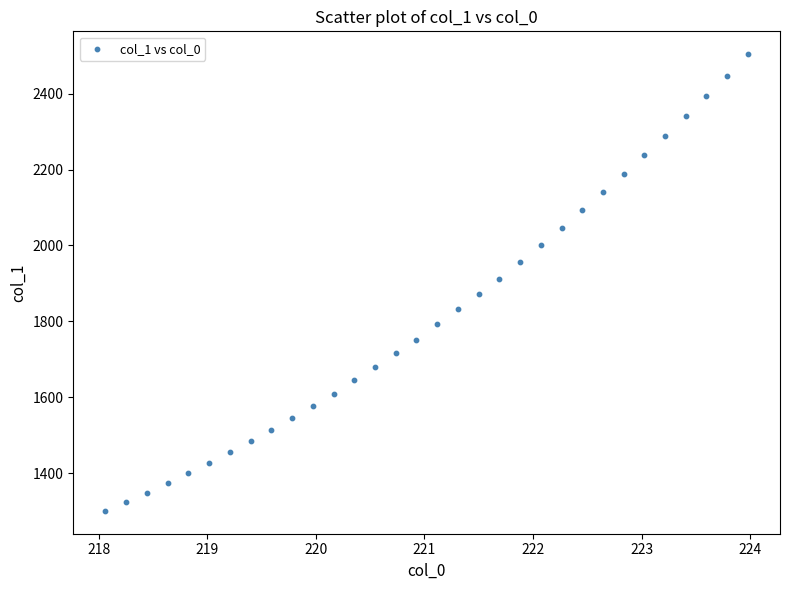

What is the range of X values (max minus min)?

5.9